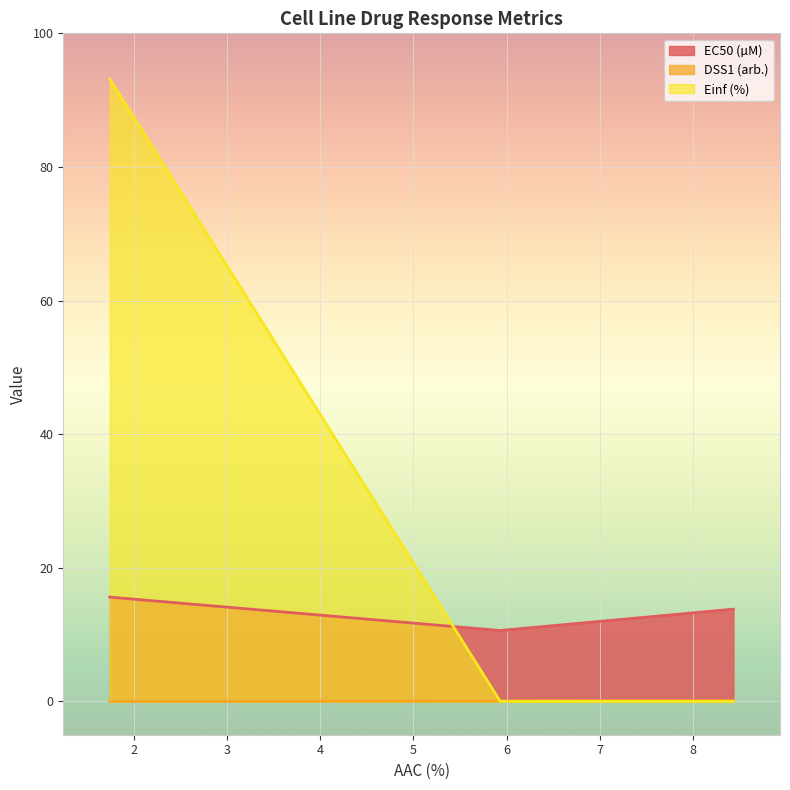

Rank the series by their maximum value, from lowest to highest.

DSS1 (arb.), EC50 (µM), Einf (%)